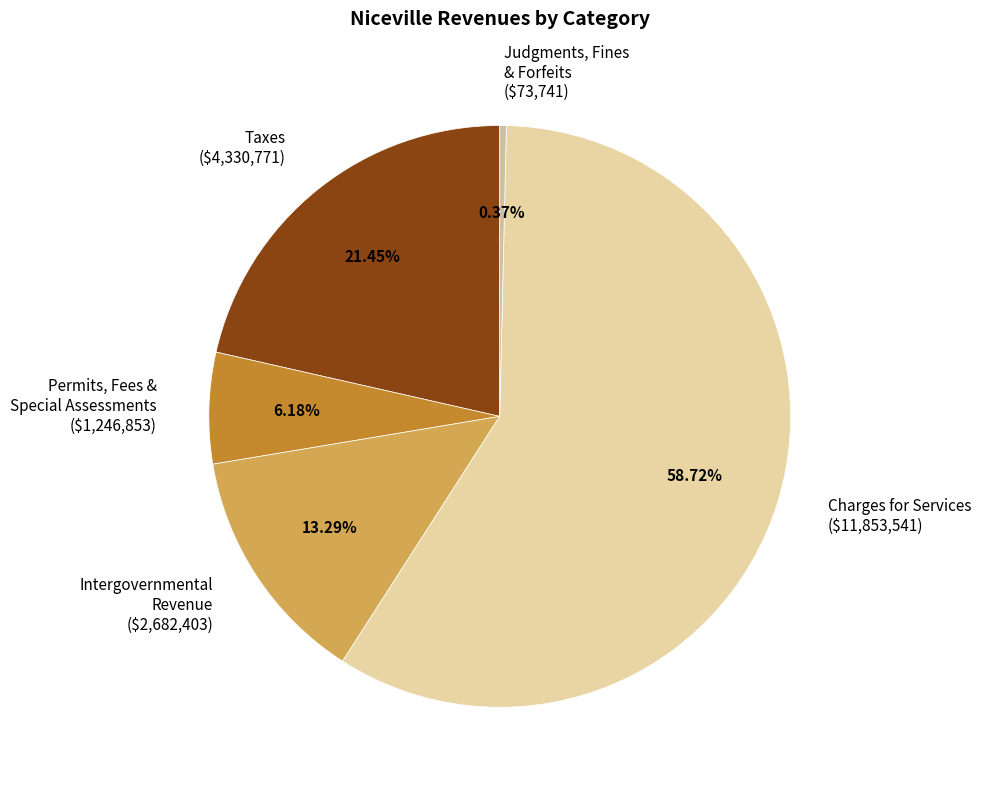

Does Intergovernmental Revenue ($2,682,403) represent more than half of the total?

No